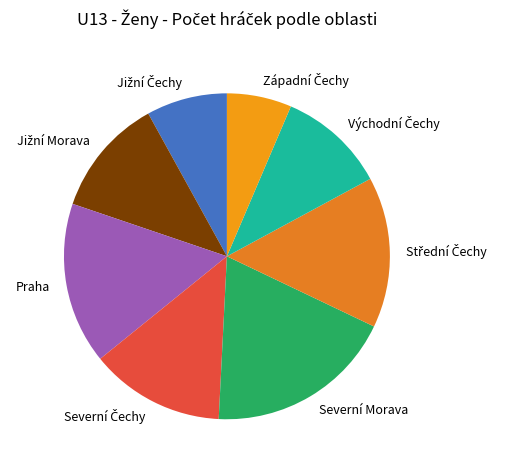

Is there a majority slice in this chart?

No